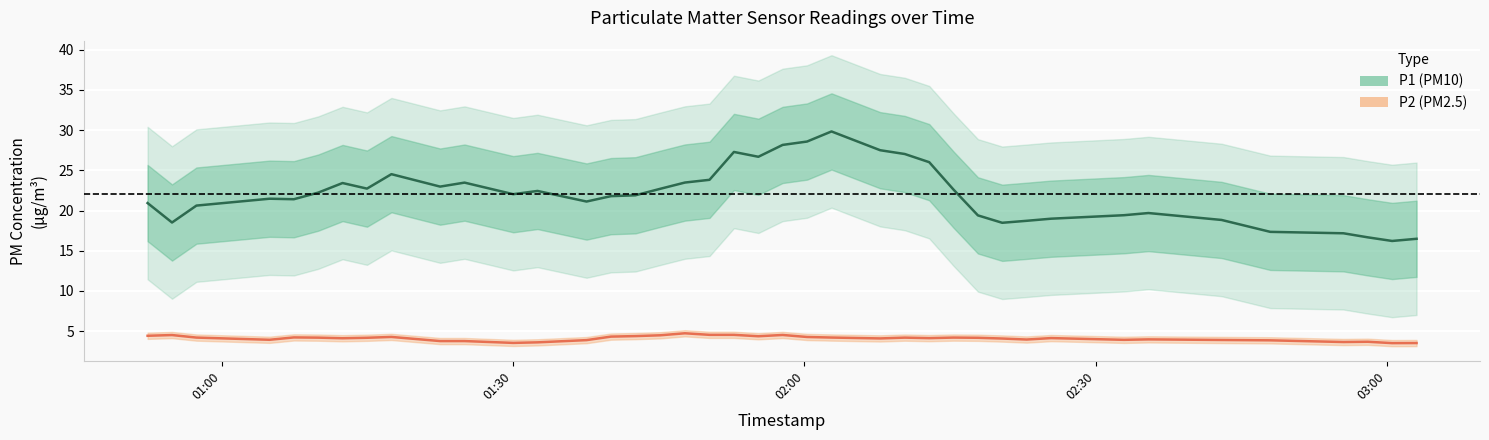

True or false: P2 (PM2.5) and P1 (PM10) cross at least once.

False